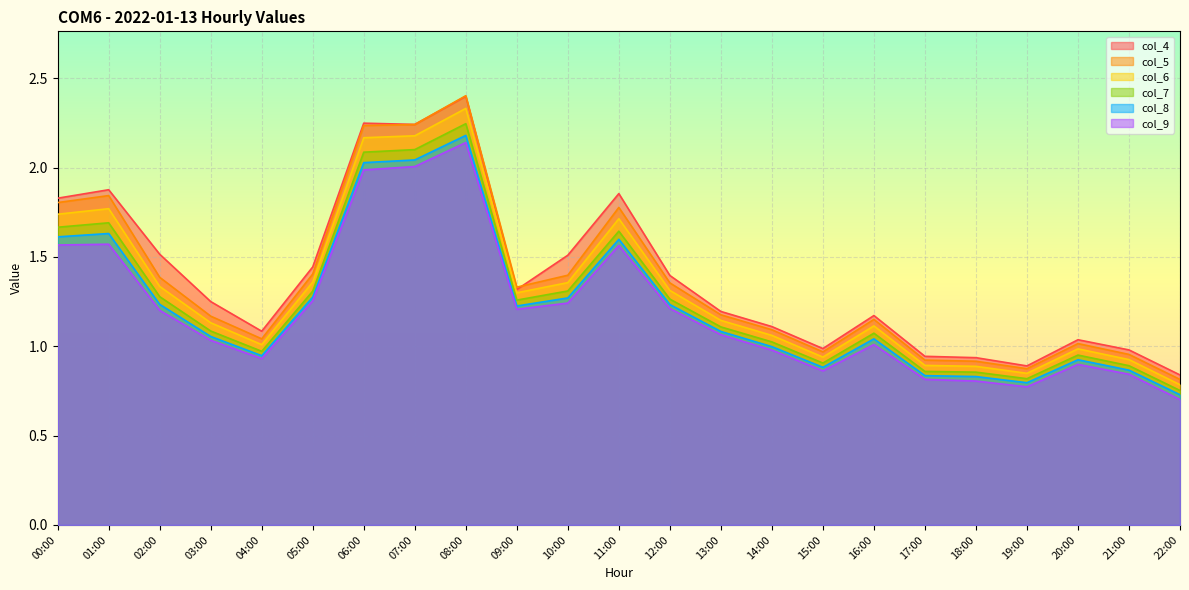

How many lines are shown in the chart?

6